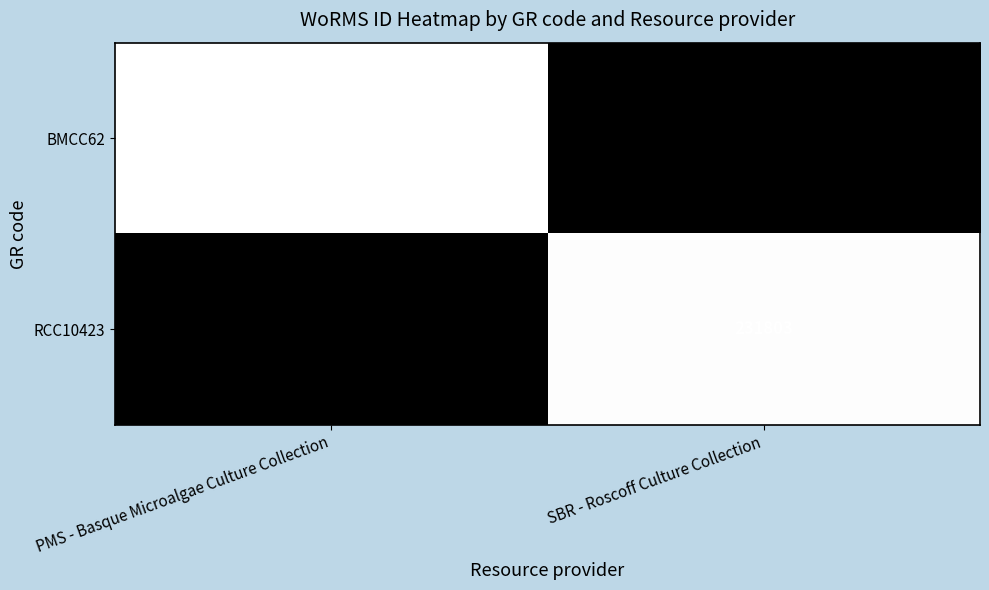

The RCC10423 series shows 231803 at SBR - Roscoff Culture Collection. True or false?

True